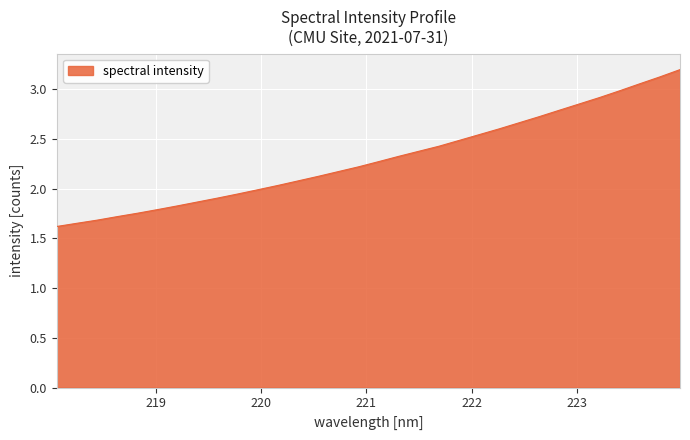

What is the average value?

2.3